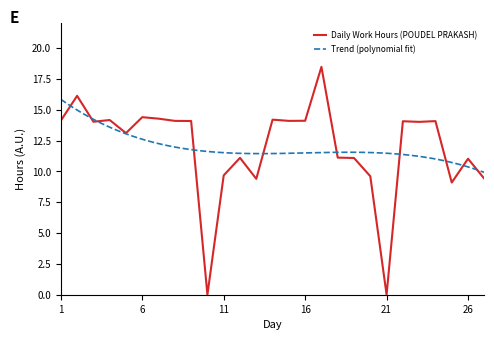

Reading right to left, list all the values displayed in this chart.

9.4	11.0	9.1	14.1	14.0	14.1	0.0	9.6	11.1	11.1	18.5	14.1	14.1	14.2	9.4	11.1	9.7	0.0	14.1	14.1	14.3	14.4	13.1	14.2	14.0	16.1	14.1